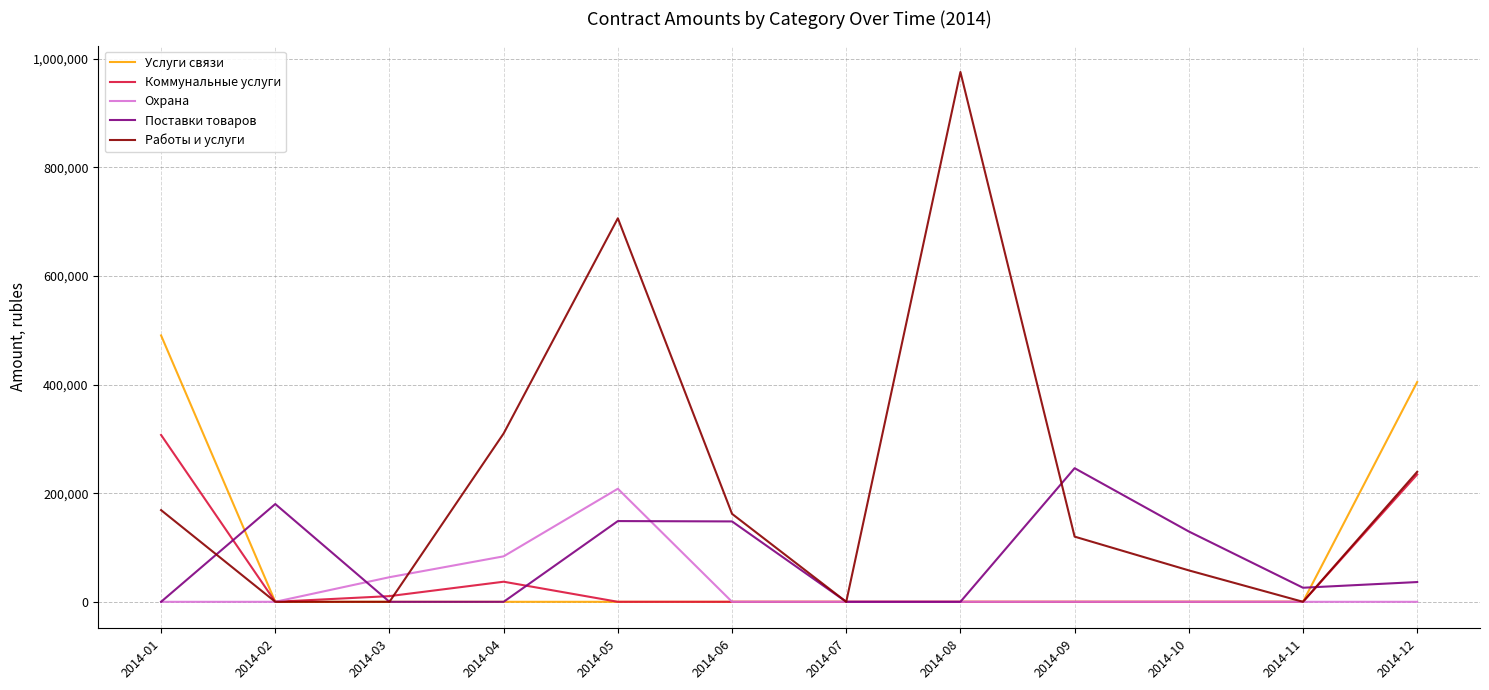

What is the total value across all series at 2014-06?

309929.1